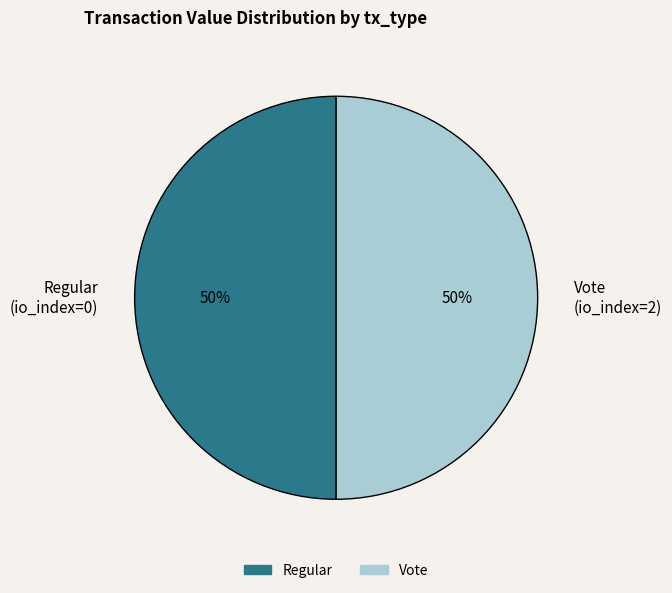

How many slices are in this pie chart?

2